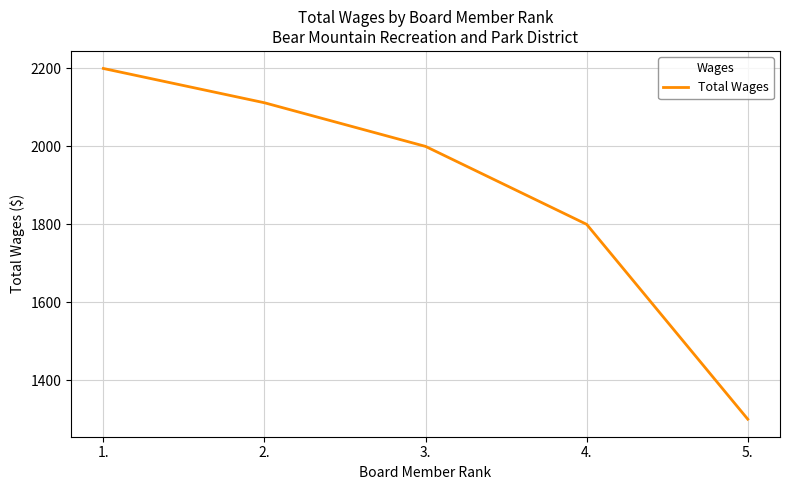

What is the approximate value at 2., to the nearest 50?

2100